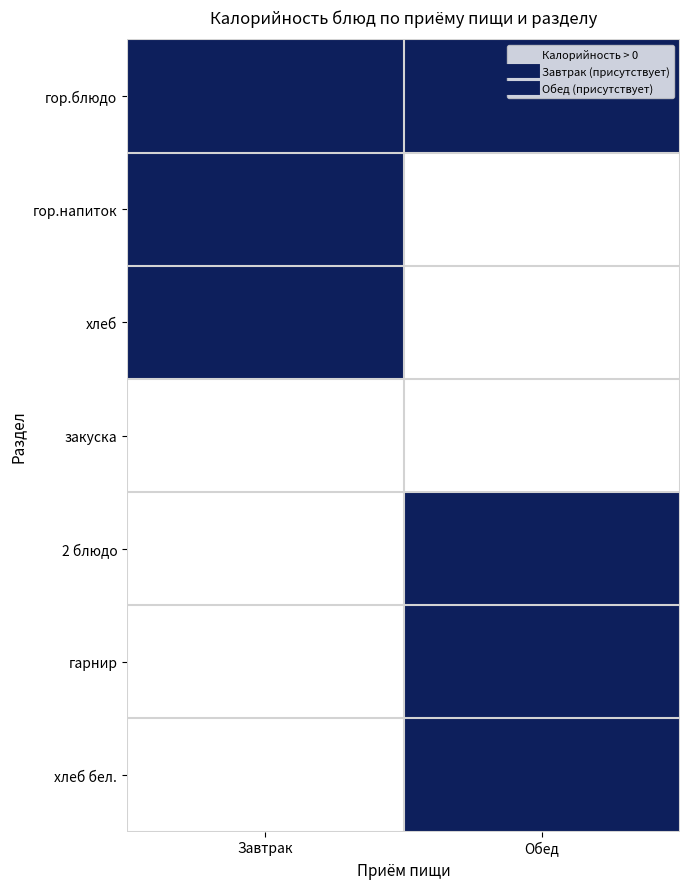

Reading left to right, list all the values displayed in this chart.

гор.блюдо: Завтрак=1	Обед=1
гор.напиток: Завтрак=1	Обед=0
хлеб: Завтрак=1	Обед=0
закуска: Завтрак=0	Обед=0
2 блюдо: Завтрак=0	Обед=1
гарнир: Завтрак=0	Обед=1
хлеб бел.: Завтрак=0	Обед=1